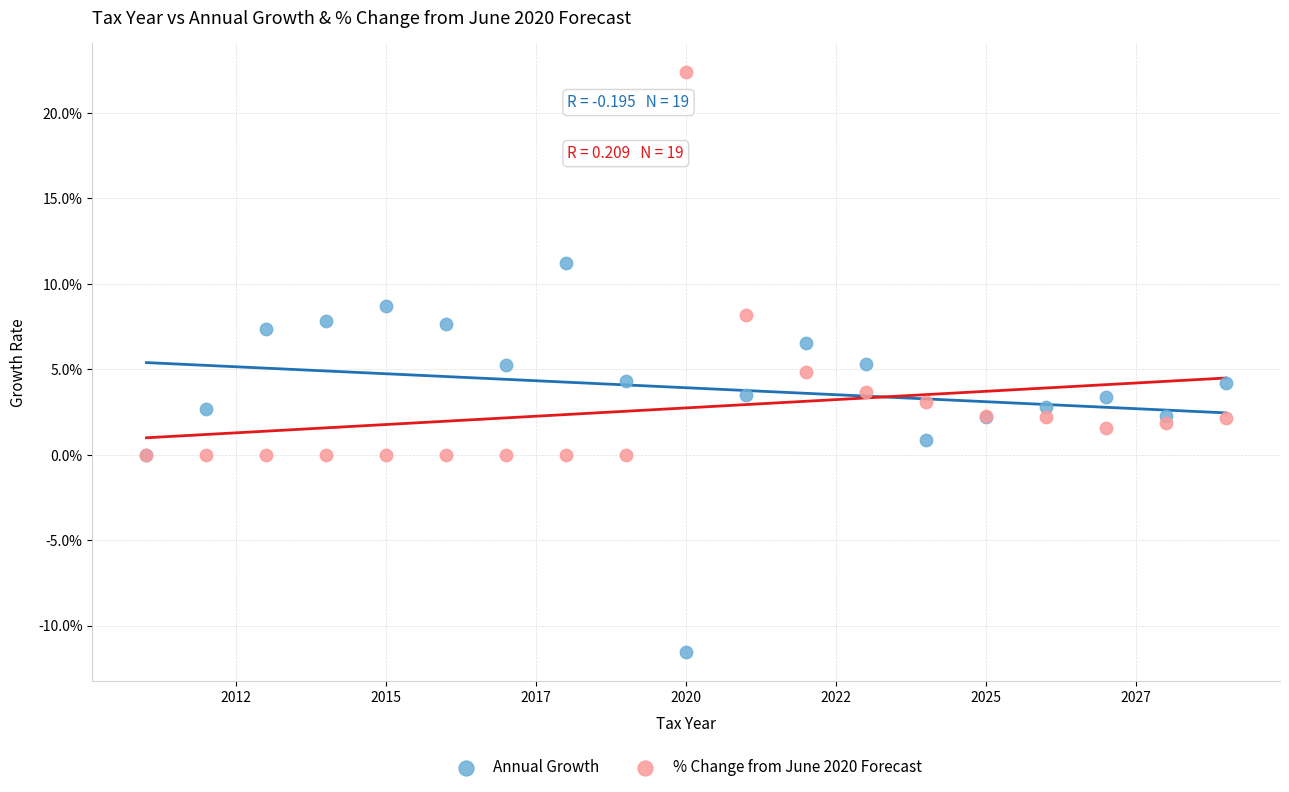

Which series contains the lowest Y value?

Annual Growth